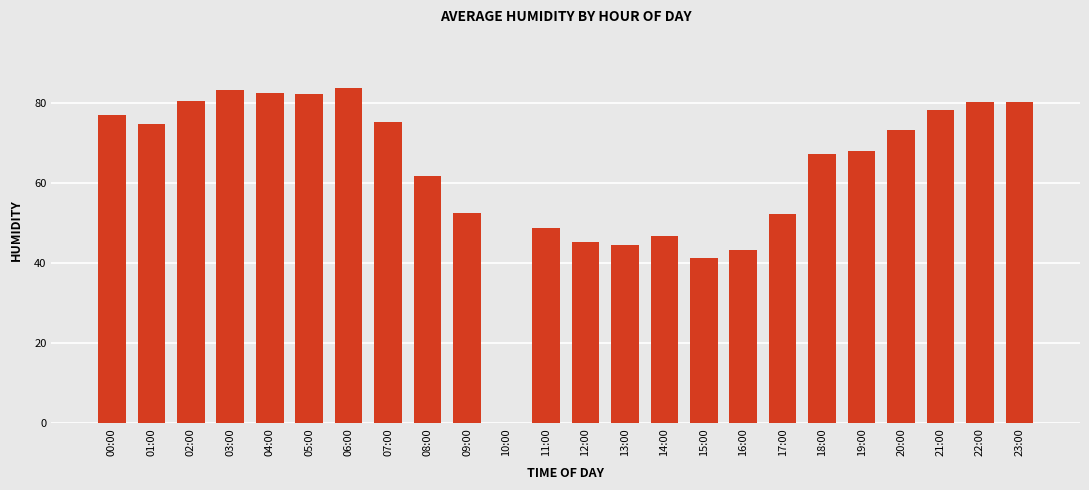

What is the sum of the values at 11:00 and 13:00?

93.5